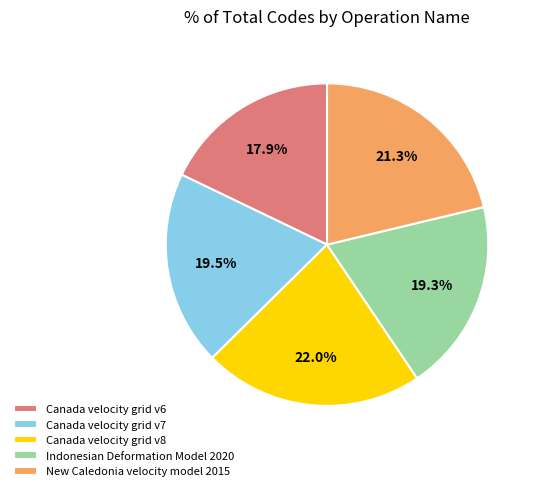

Which category has the smallest portion of the pie?

Canada velocity grid v6